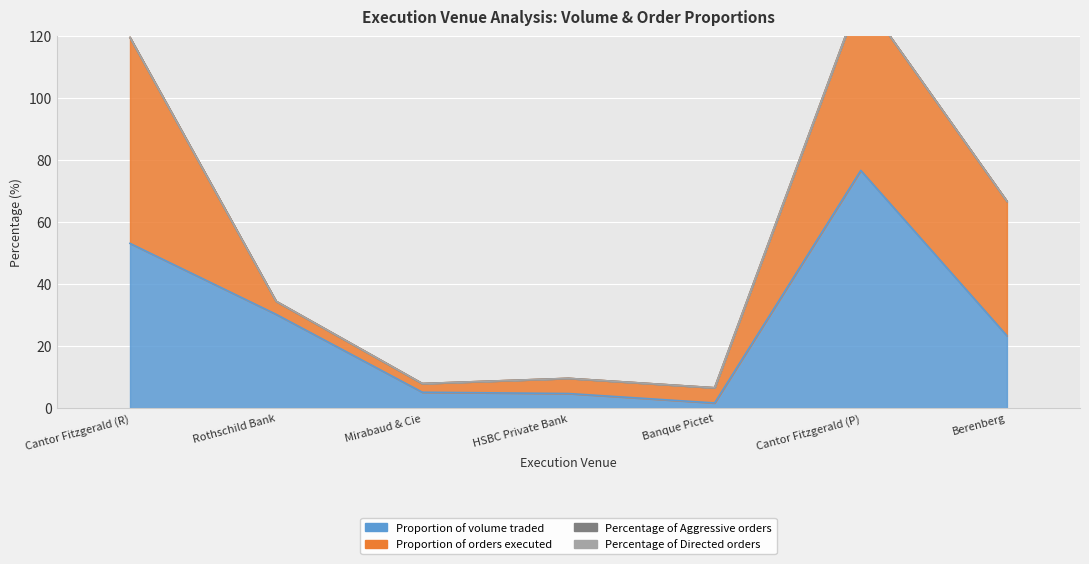

Which series has the widest spread of values?

Proportion of volume traded